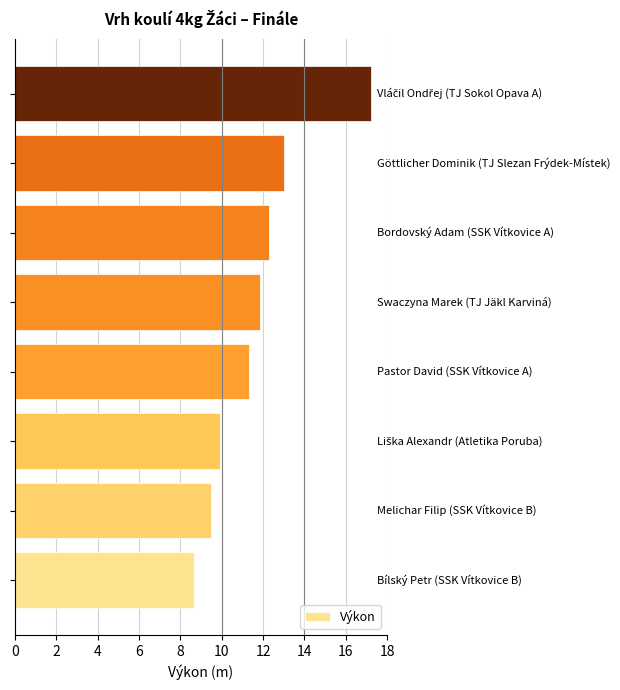

What is the smallest value displayed?

8.7